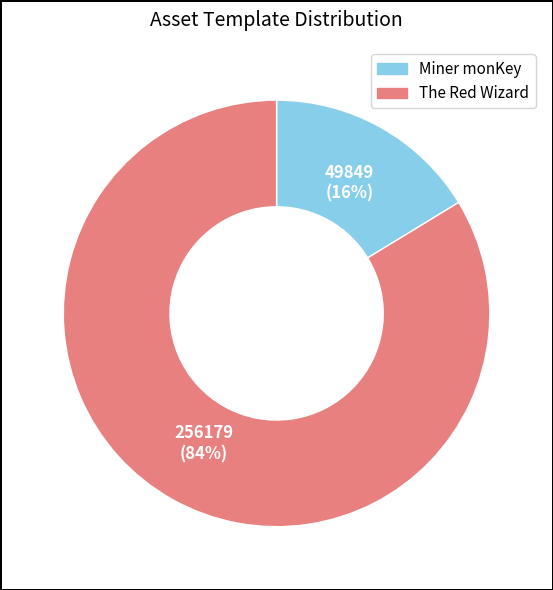

Rank the categories by value from lowest to highest.

Miner monKey, The Red Wizard